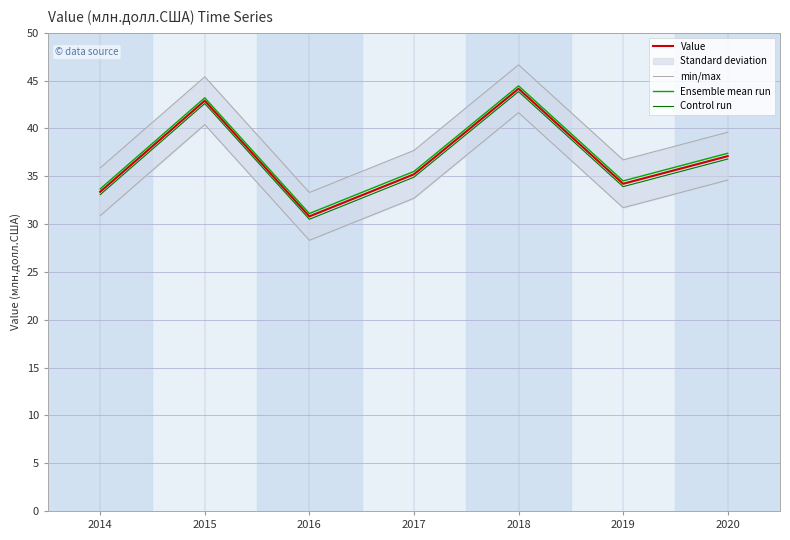

Is it true that min/max equals 39.6 at 2020?

True